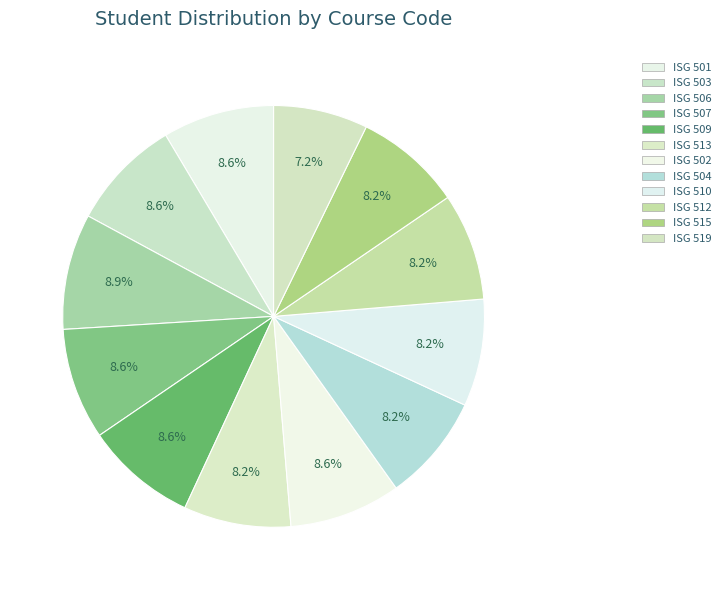

How many segments does this pie chart have?

12